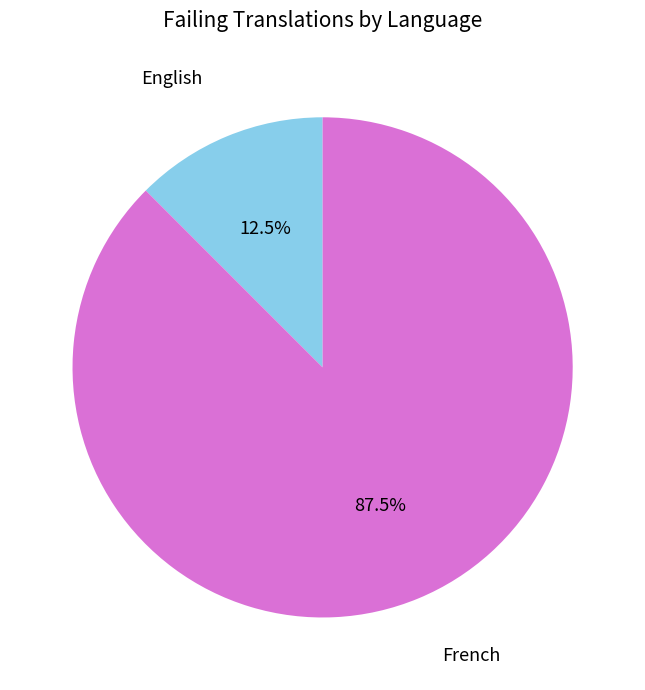

Is it true that French is 77% of the pie?

False